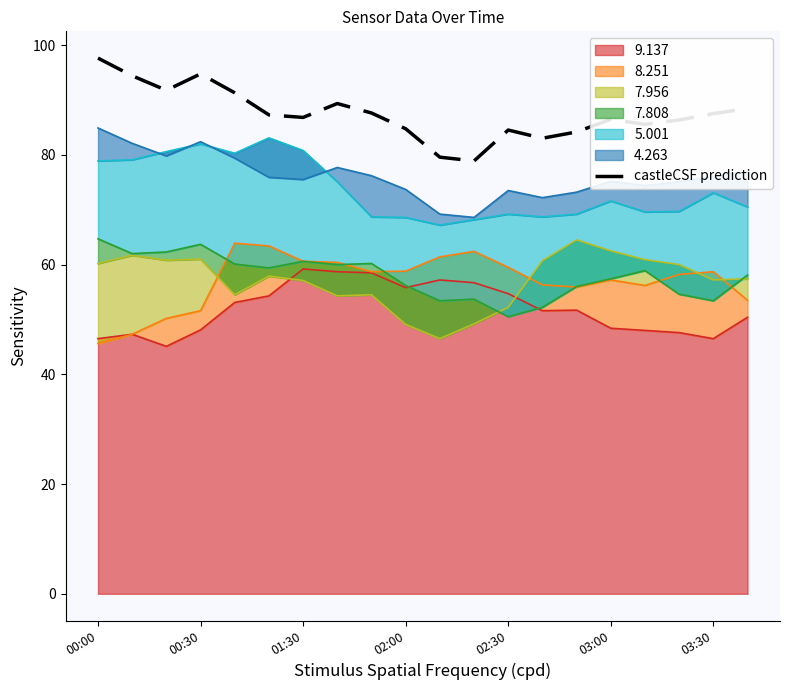

What is the change in value from 01:30 to 19?

-3.3